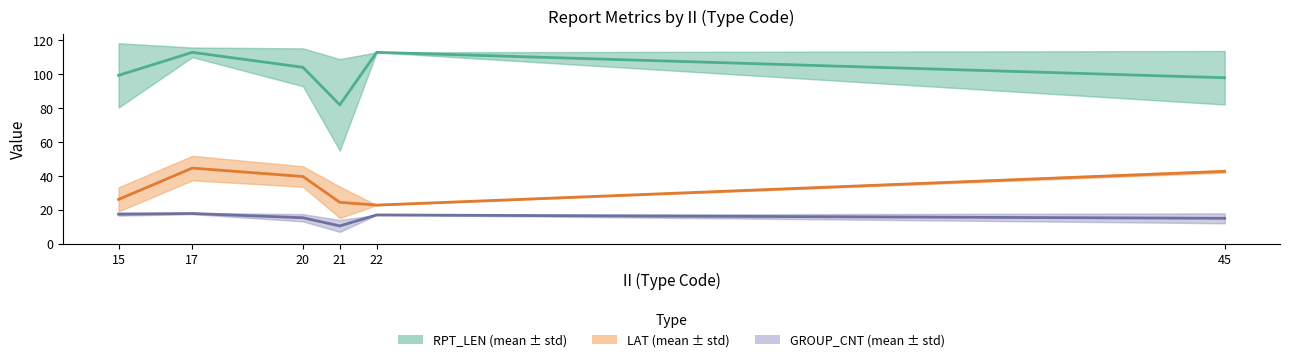

What is the sum of all LAT (mean ± std) values?

200.5